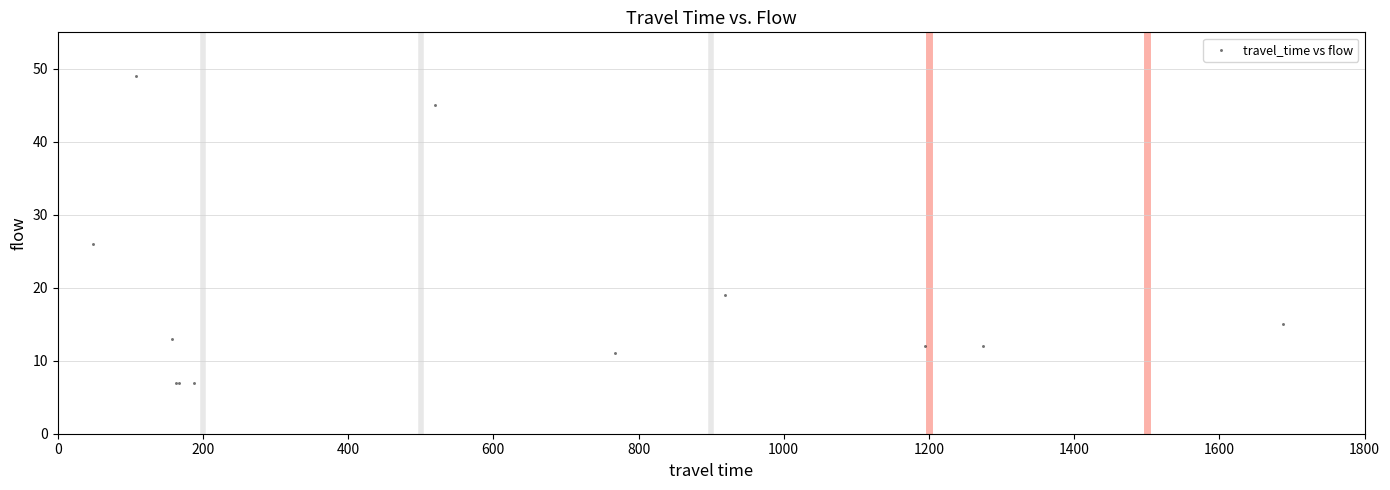

What Y value in the scatter plot is closest to 28?

26